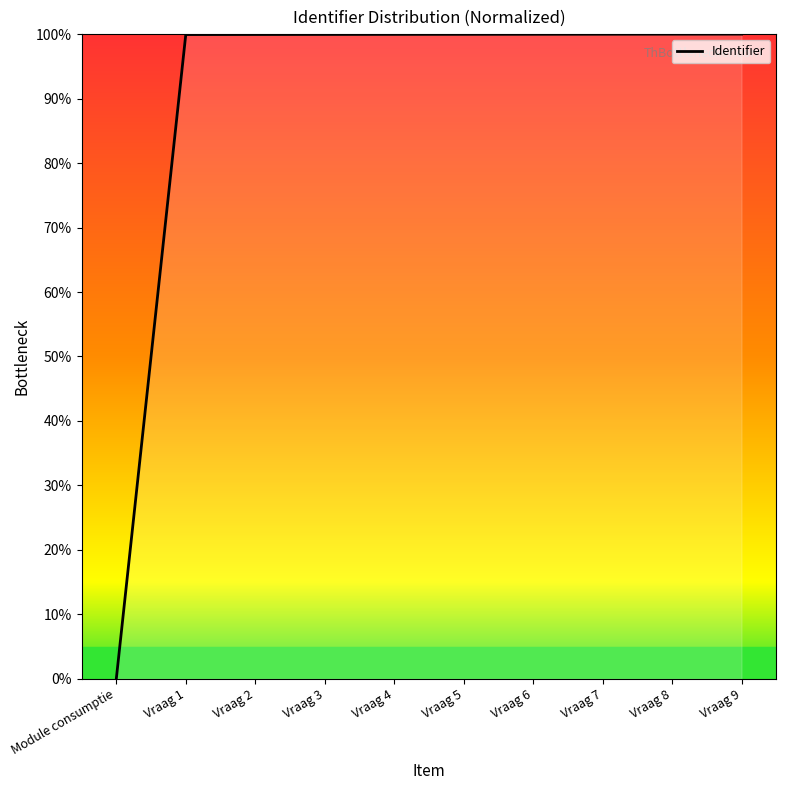

What is the ratio of the value at Vraag 2 to the value at Vraag 7?

1.0